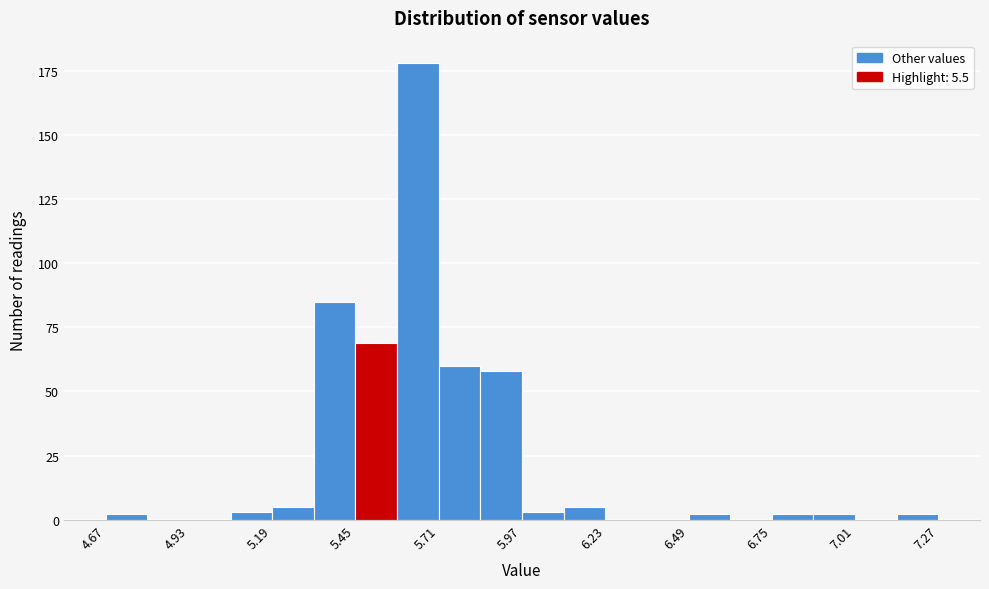

Read against the x-axis, roughly where is the centre of the tallest bar?

5.65